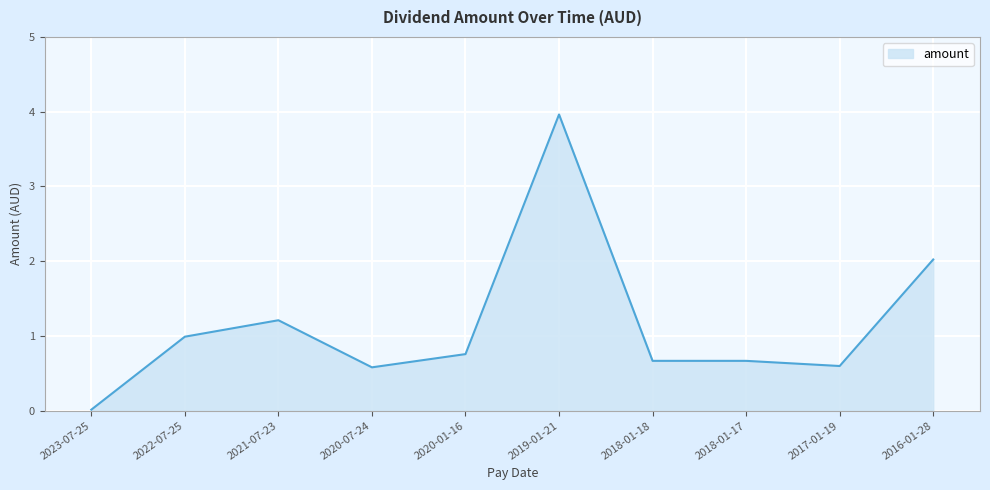

The chart shows a value of 3.2 at 2016-01-28. True or false?

False